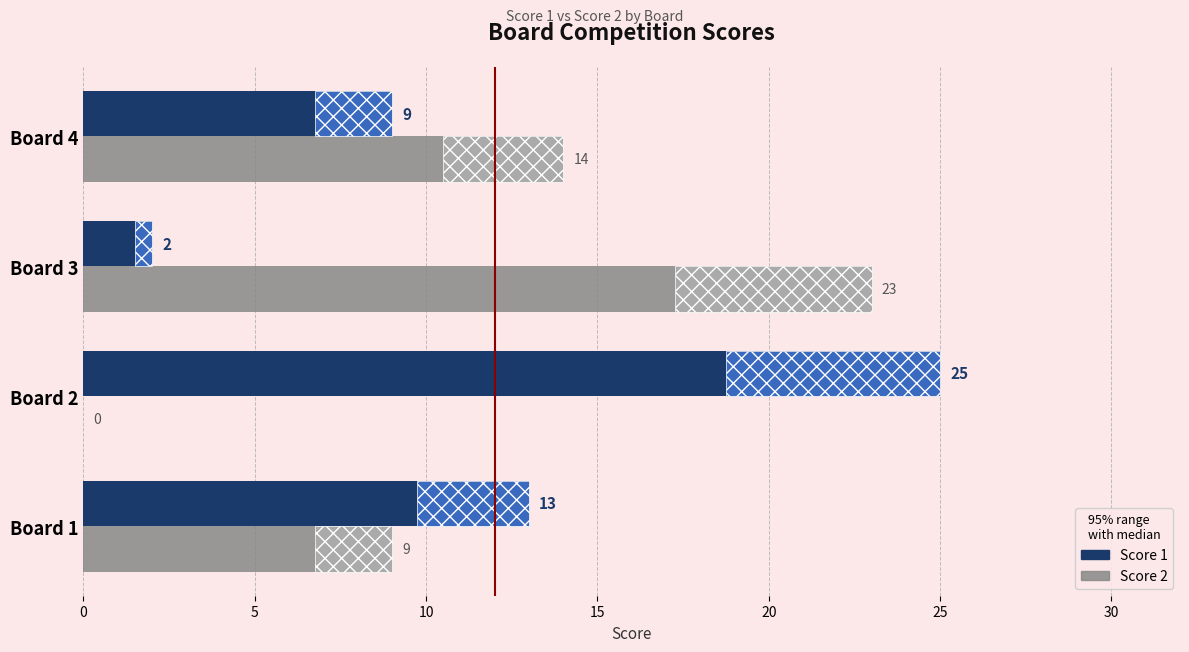

Count the number of categories in the chart.

4